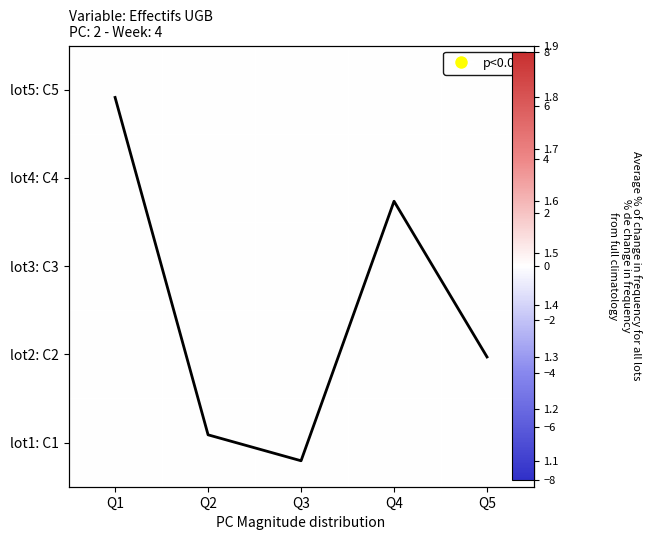

Between Q2 and Q5, which series saw the biggest shift?

avg frequency